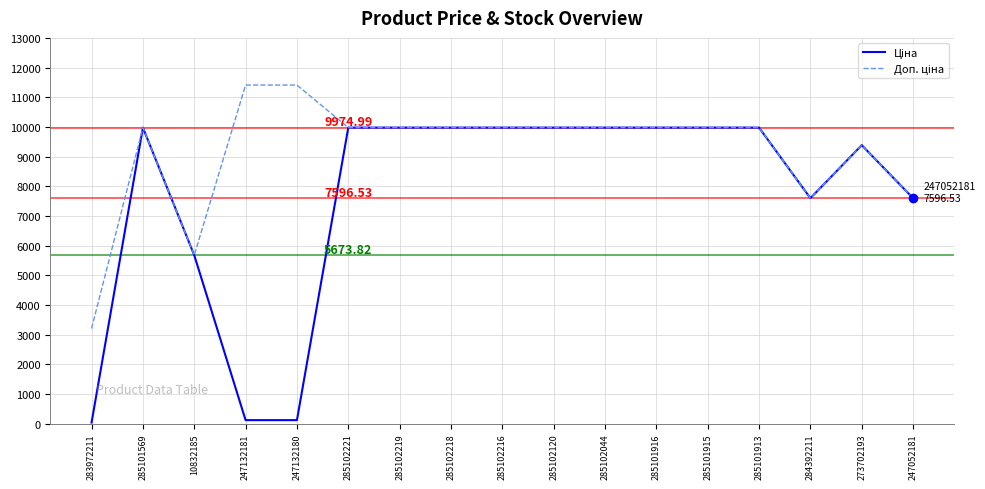

What is the total value across all series at 273702193?

18767.9